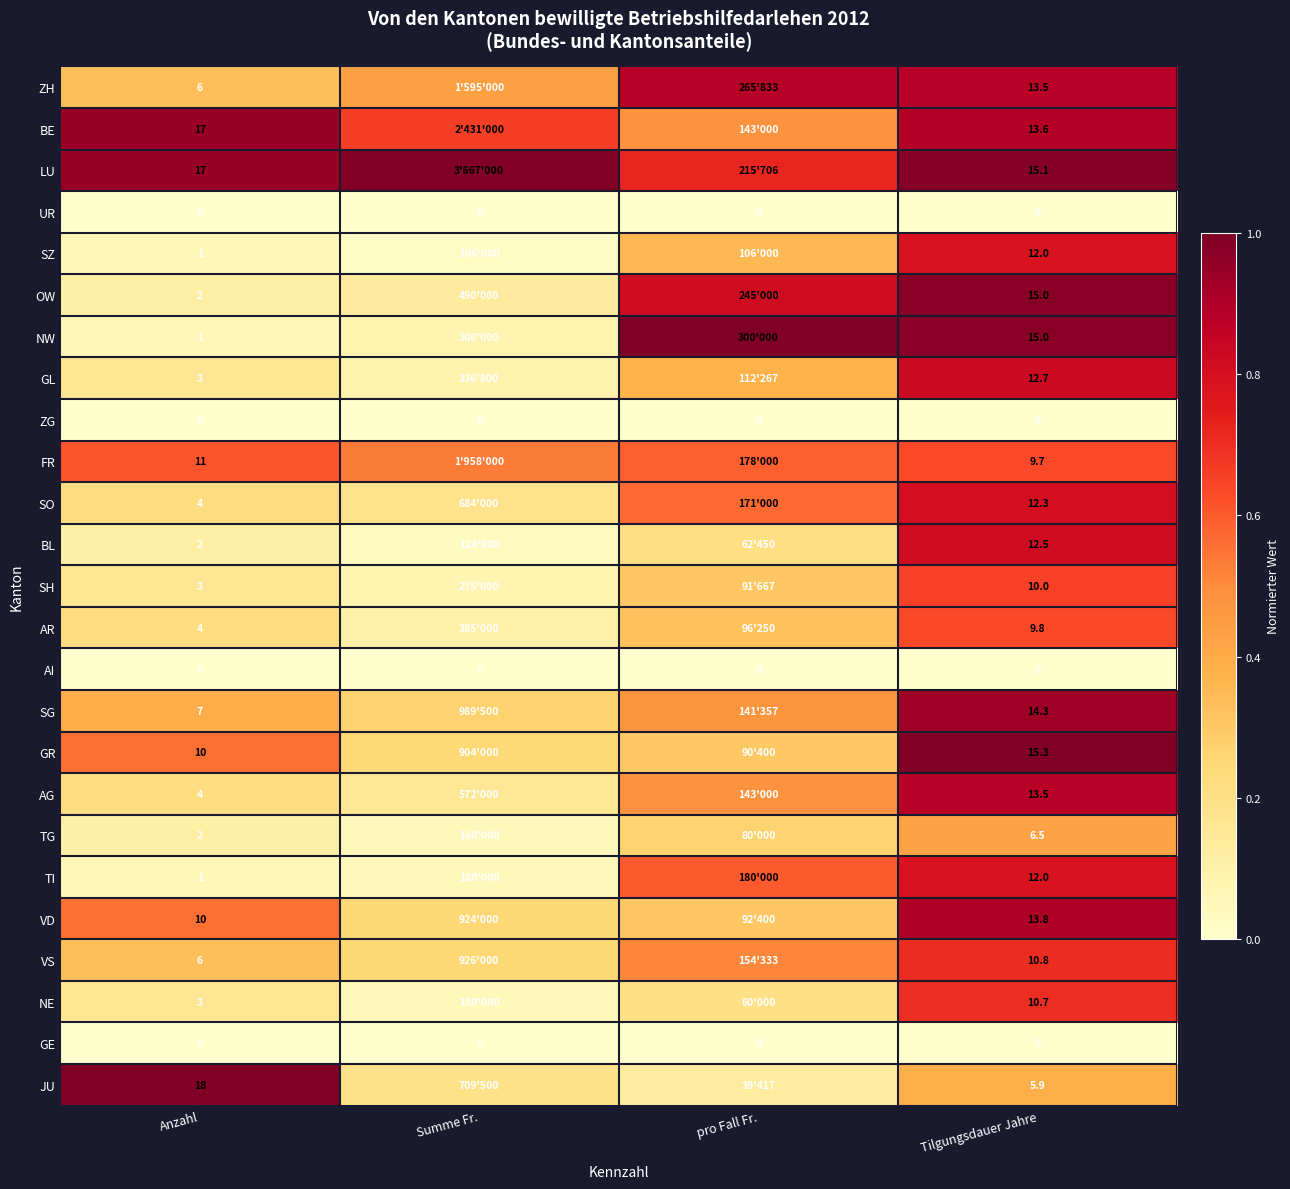

Is the value of NW at pro Fall Fr. greater than the value of SG at Tilgungsdauer Jahre?

Yes